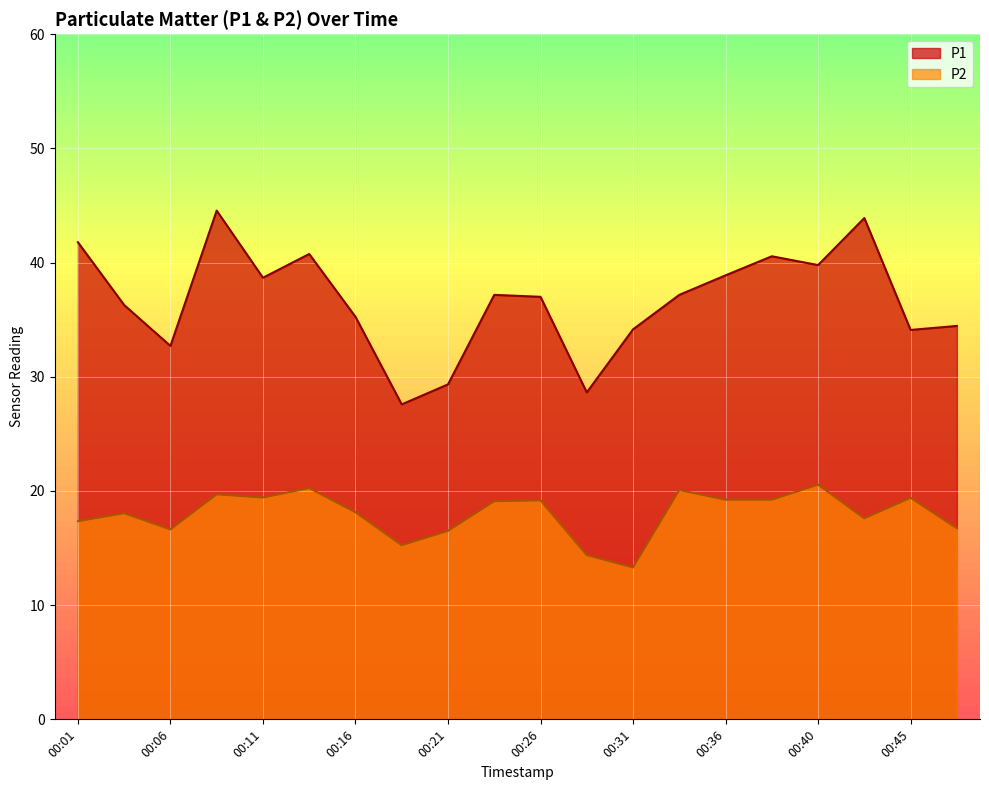

What is the total value across all series at 00:28?

43.0